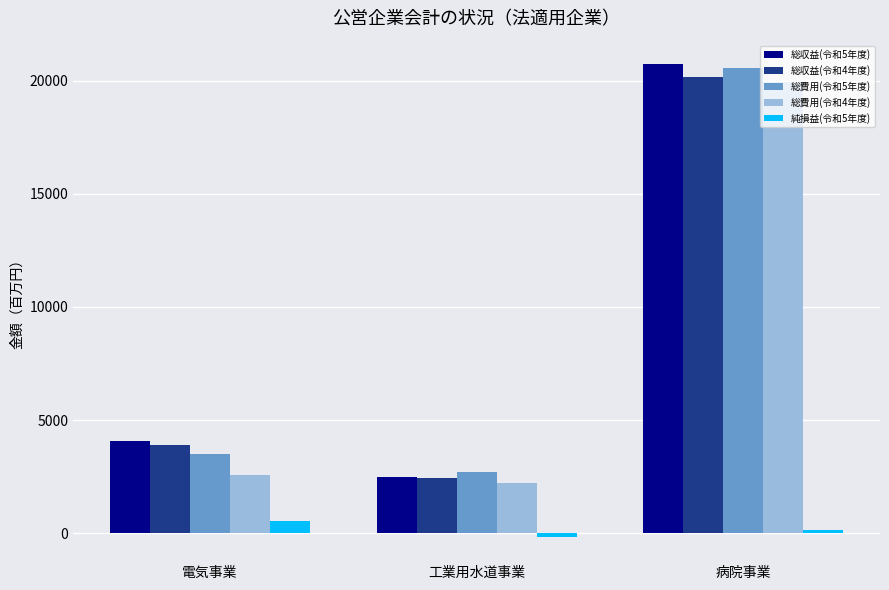

Which category has the highest value in the 総費用(令和5年度) series?

病院事業